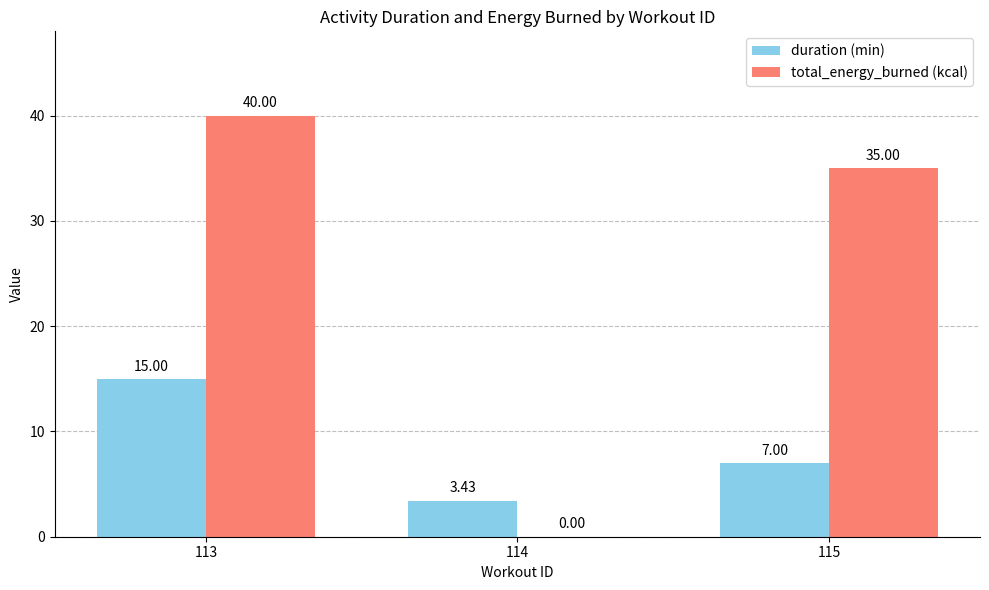

What is the spread (max minus min) of values at 113?

25.0